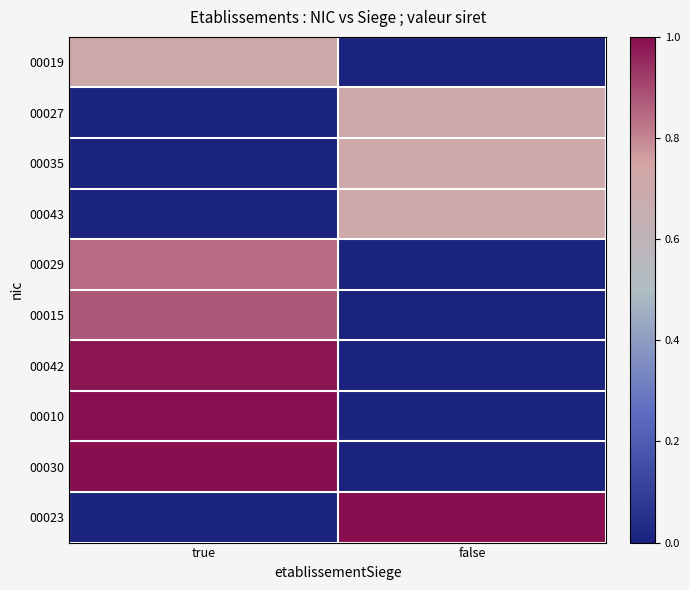

Reading left to right, what are all the values shown in this chart?

00019: true=0.7	false=0.0
00027: true=0.0	false=0.7
00035: true=0.0	false=0.7
00043: true=0.0	false=0.7
00029: true=0.8	false=0.0
00015: true=0.9	false=0.0
00042: true=1.0	false=0.0
00010: true=1.0	false=0.0
00030: true=1.0	false=0.0
00023: true=0.0	false=1.0